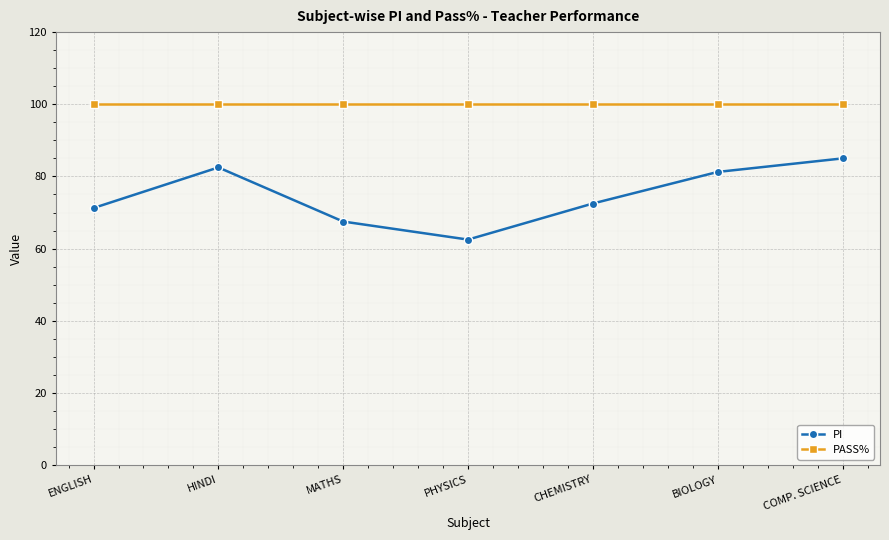

Between MATHS and BIOLOGY, which series saw the biggest shift?

PI